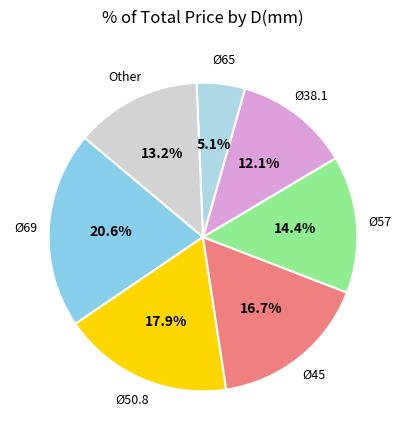

Rank the categories by value from lowest to highest.

Ø65, Ø38.1, Other, Ø57, Ø45, Ø50.8, Ø69